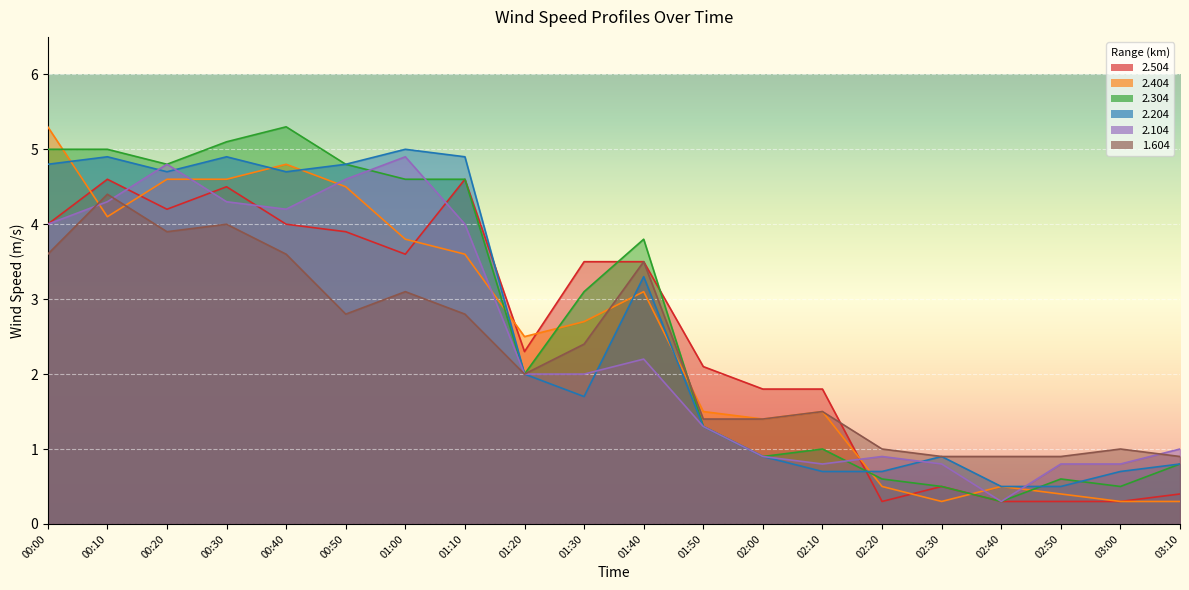

True or false: 1.604 has a value of 1.5 at 02:10.

True